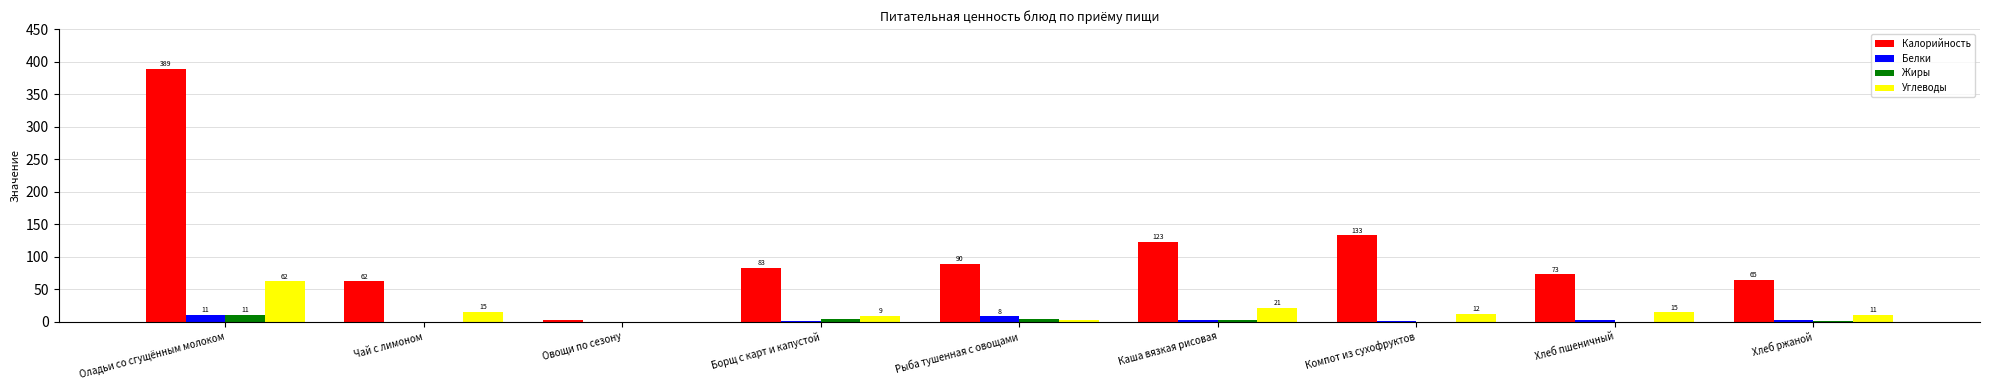

What is the maximum value shown in the chart?

388.8